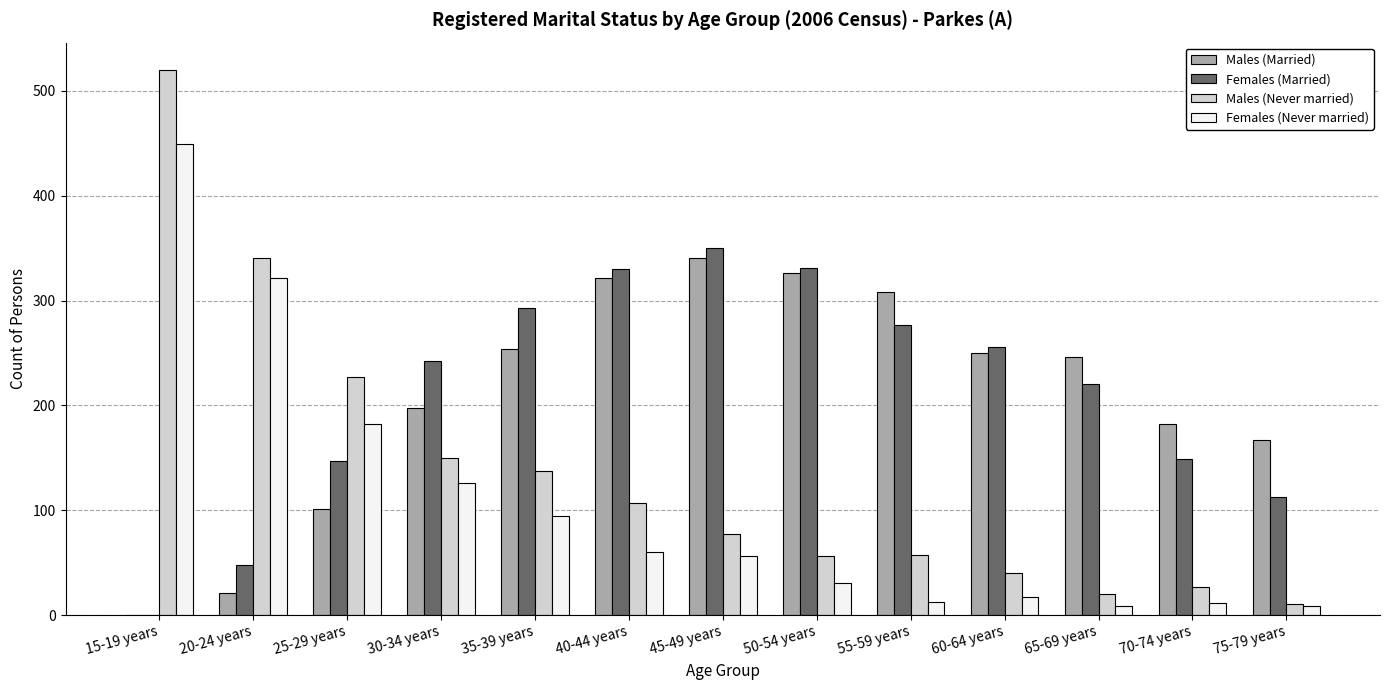

Is the value of Males (Never married) at 20-24 years greater than the value of Females (Married) at 15-19 years?

Yes